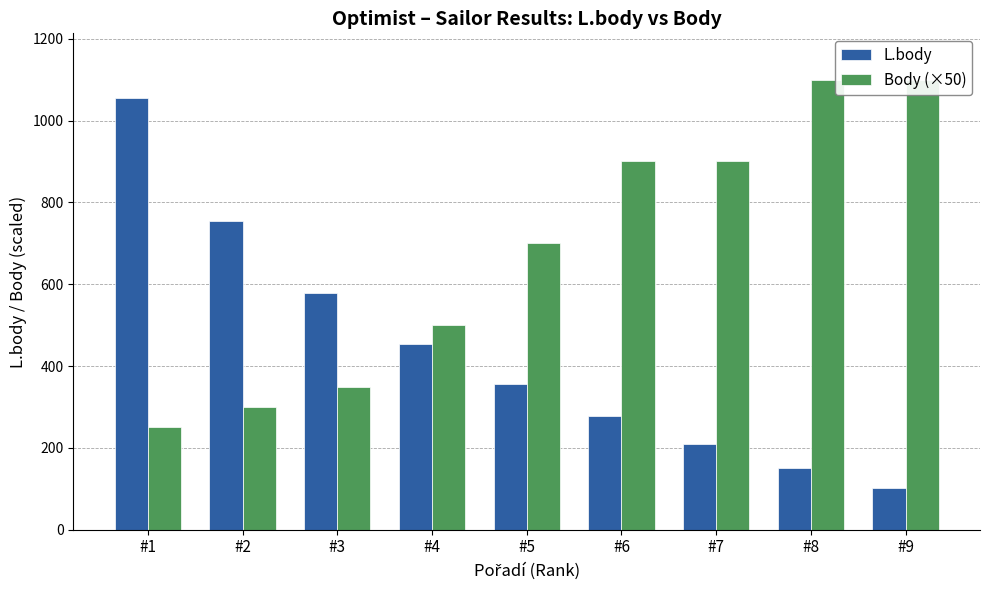

At #2, list the series in order from smallest to largest.

Body (×50), L.body